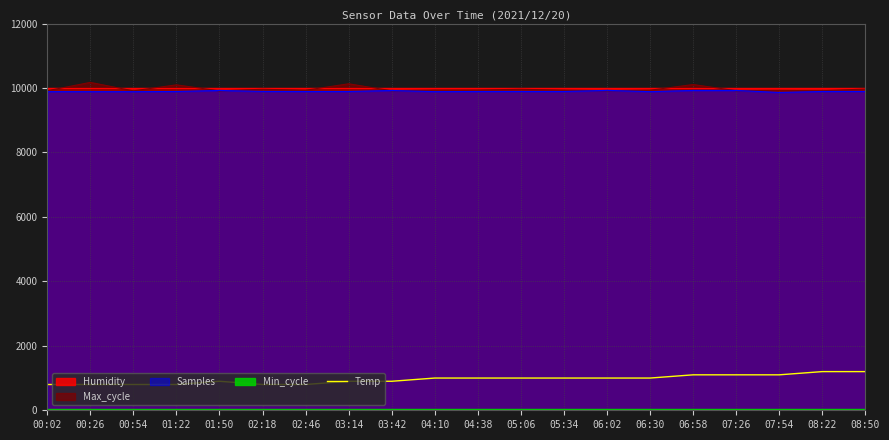

What is the highest value of the Samples series?

9927.0